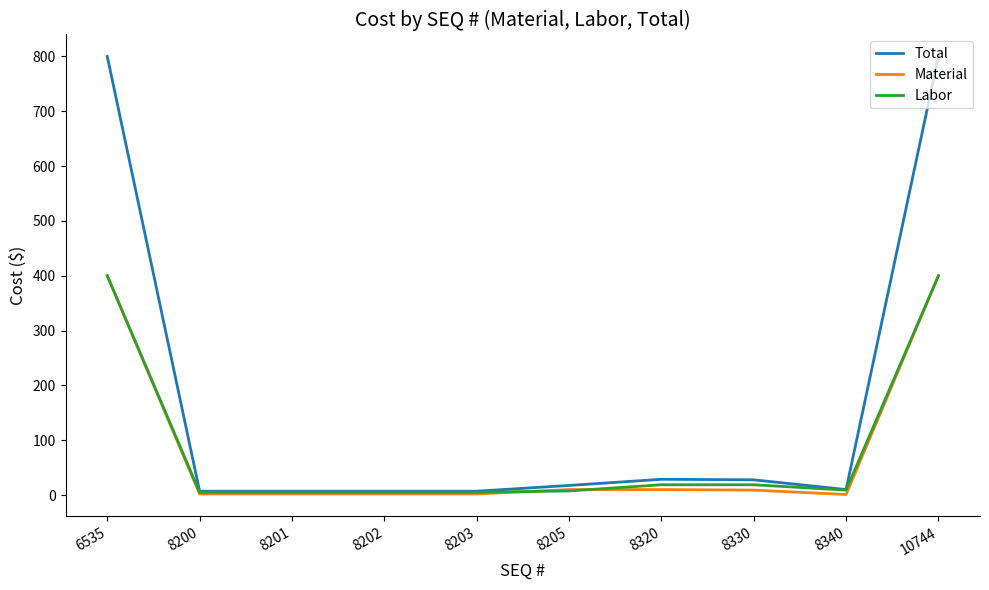

What is the highest value of the Material series?

400.0